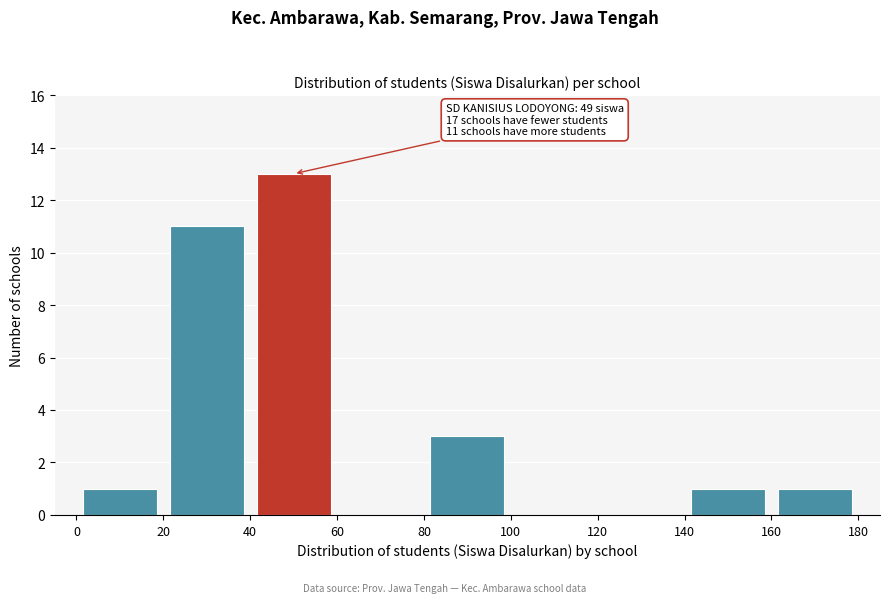

Over which range of the x-axis is the bar tallest?

40 to 60